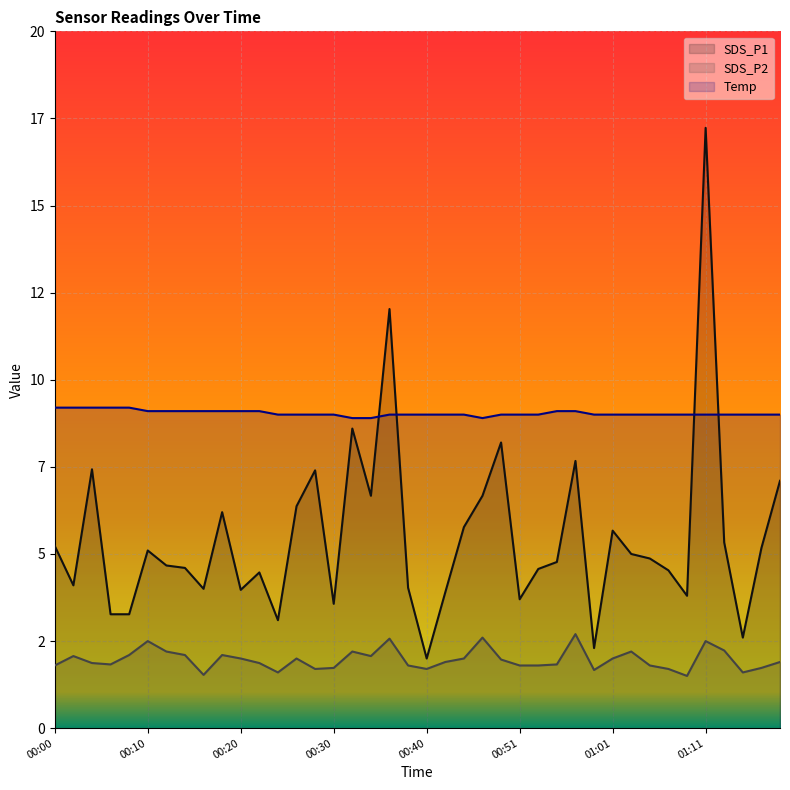

What value does the SDS_P1 series have at 00:20?

4.0